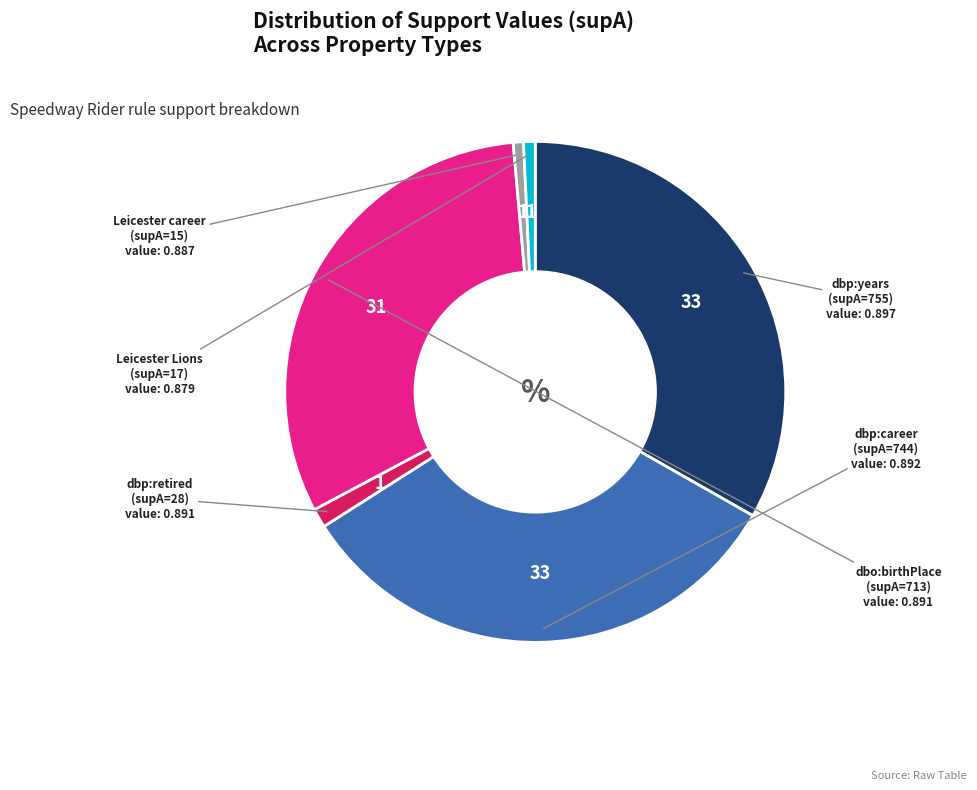

Is it true that Leicester Lions (supA=17) is 1% of the pie?

True